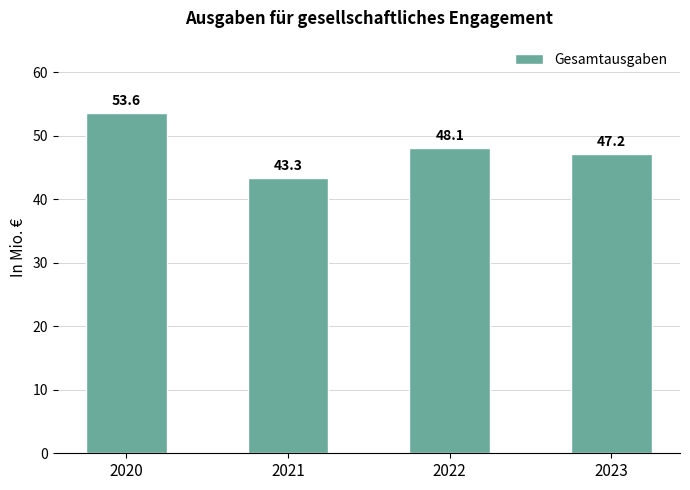

Which has a higher value, 2021 or 2023?

2023